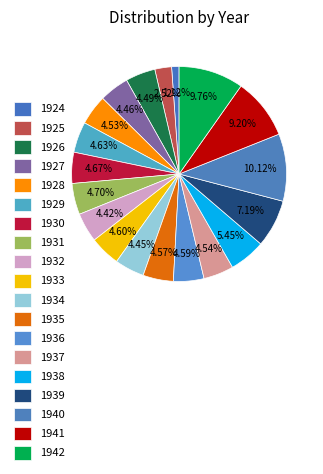

Is it true that 1925 is 15% of the pie?

False